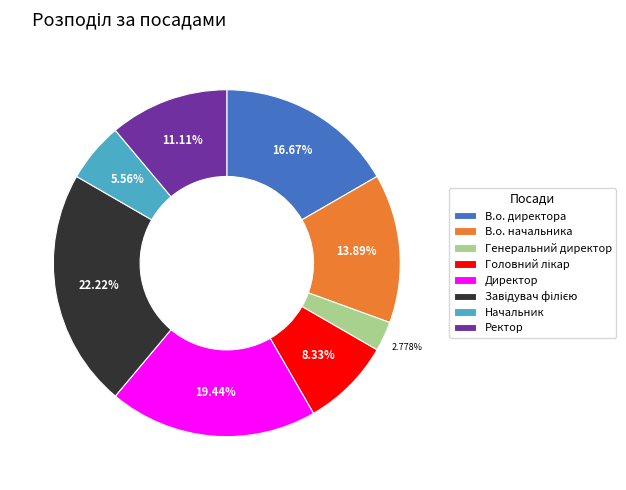

Is the sum of Директор and Генеральний директор greater than half?

No